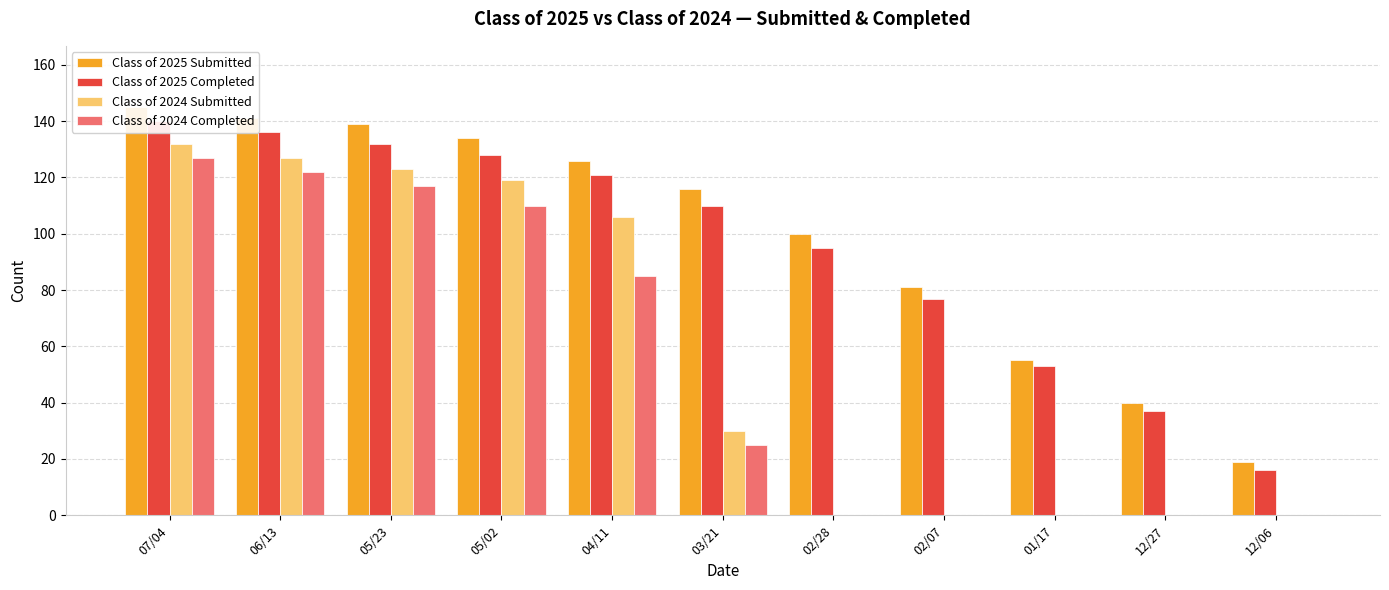

How many values in the Class of 2024 Completed series are below 25?

5